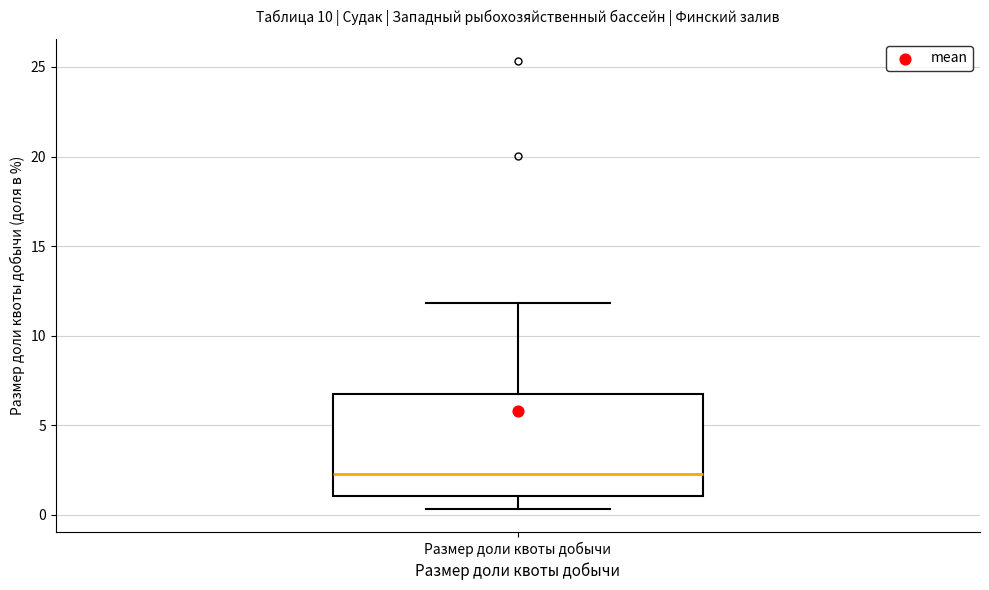

Read this box plot against the y-axis: the position of the median line, the range covered by the box, and the ends of both whiskers. The values are not printed on the chart, so give them approximately, as read against the axis.

median 2.5, box 1.0 to 6.5, whiskers 0.5 to 12.0